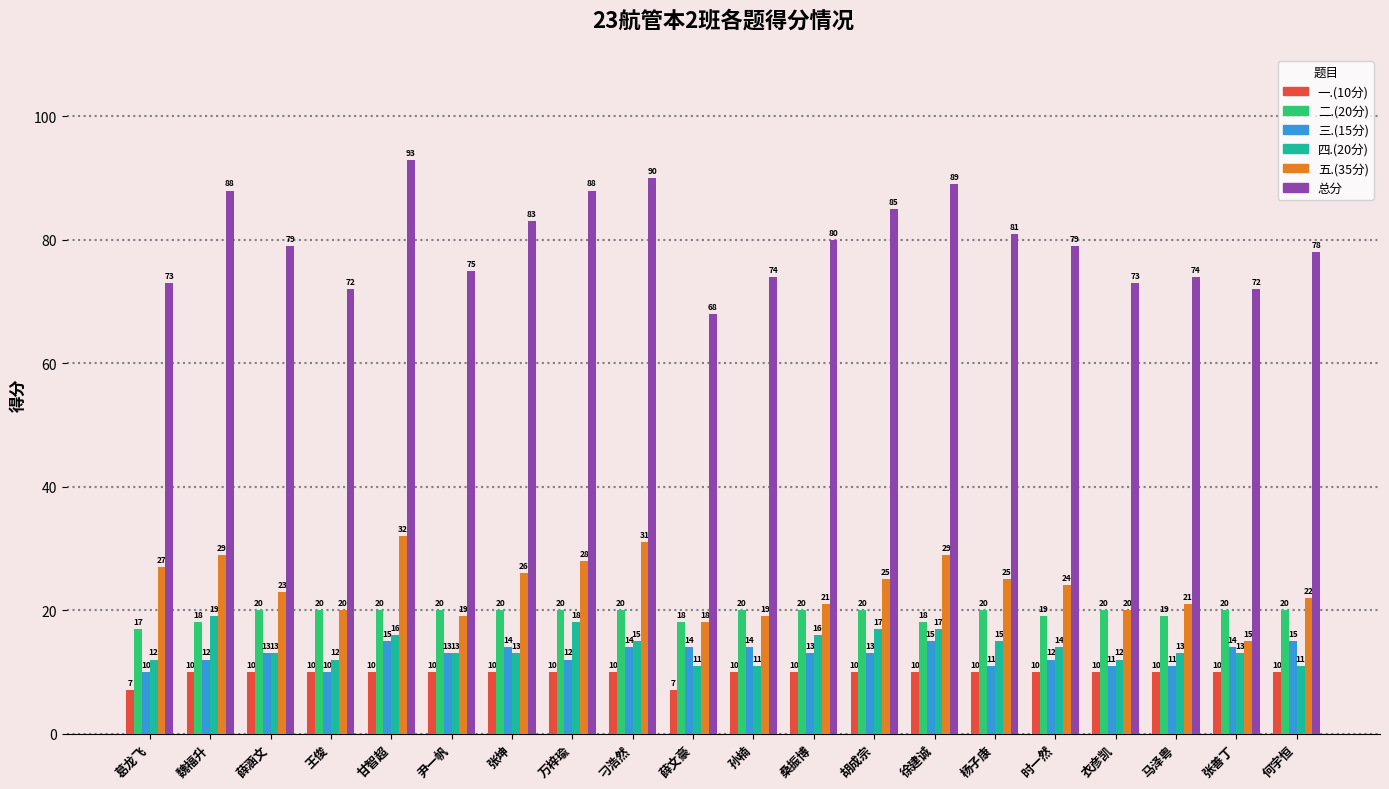

At which label does 总分 first exceed 79?

魏福升